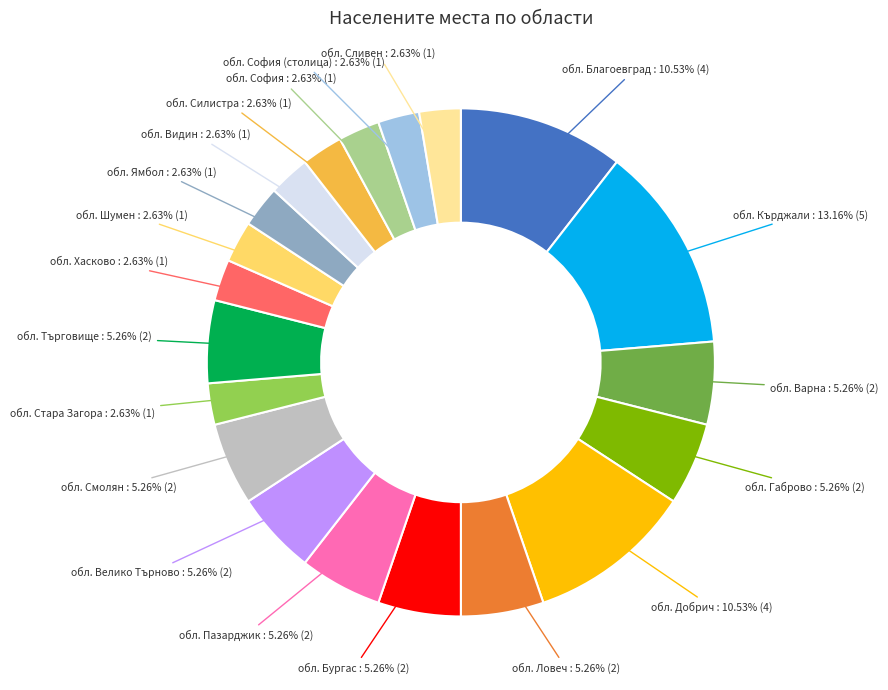

Which slice is the largest?

обл. Кърджали